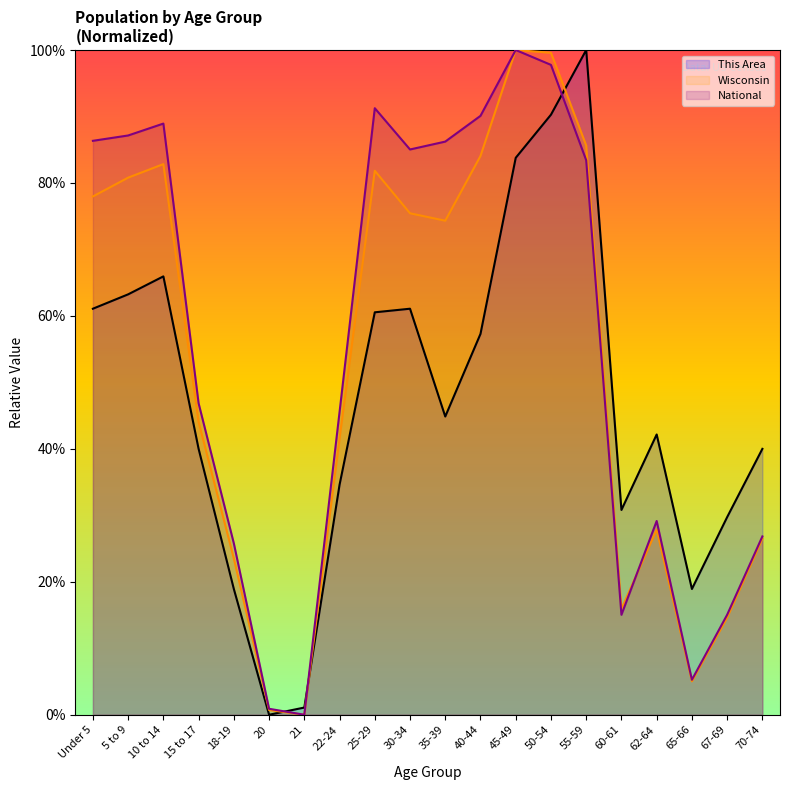

The National (line) series shows 87.1 at 5 to 9. True or false?

True